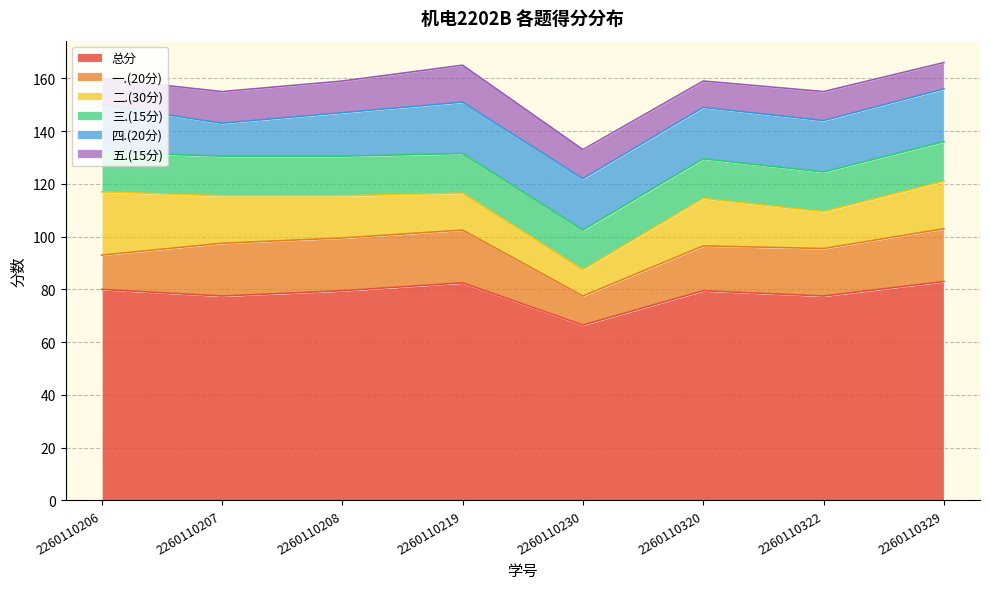

Rank the series by their maximum value, from highest to lowest.

总分, 二.(30分), 一.(20分), 四.(20分), 三.(15分), 五.(15分)